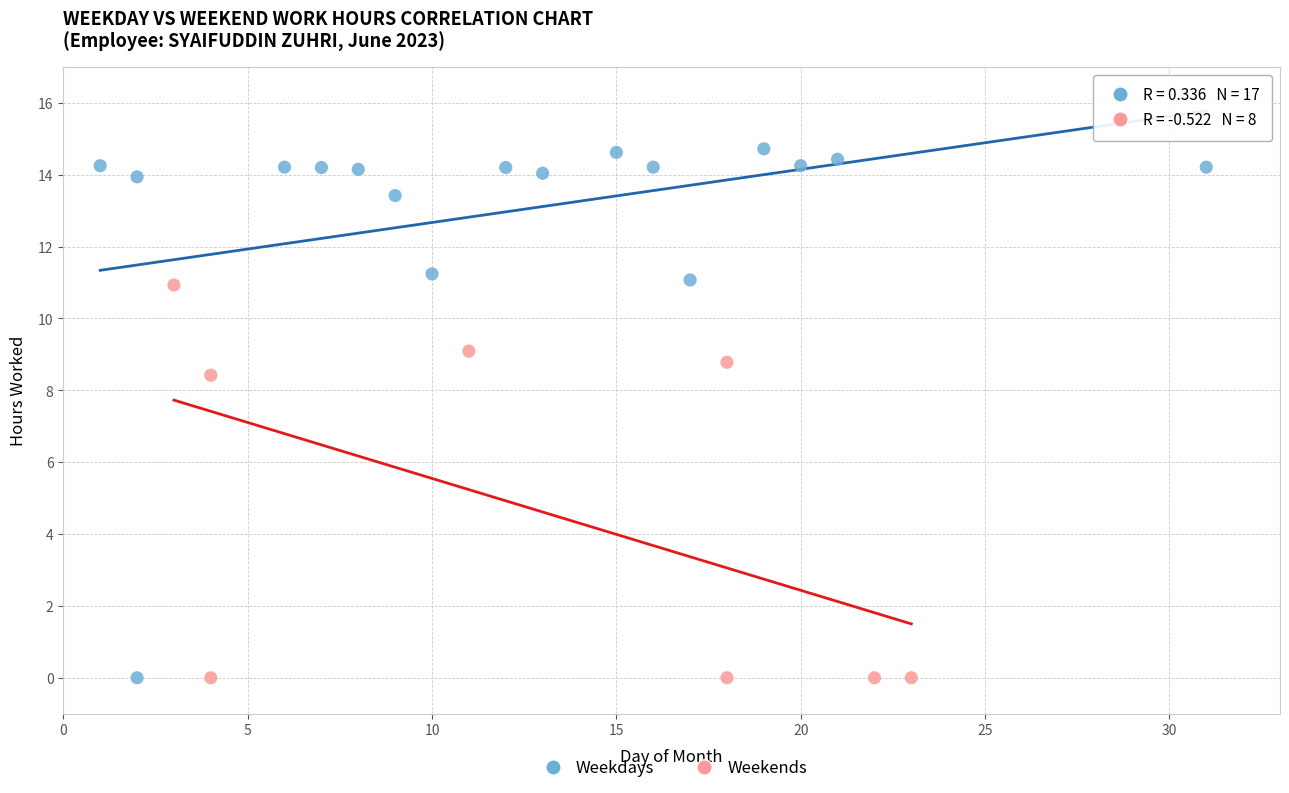

Which series reaches the maximum Y coordinate?

Weekdays